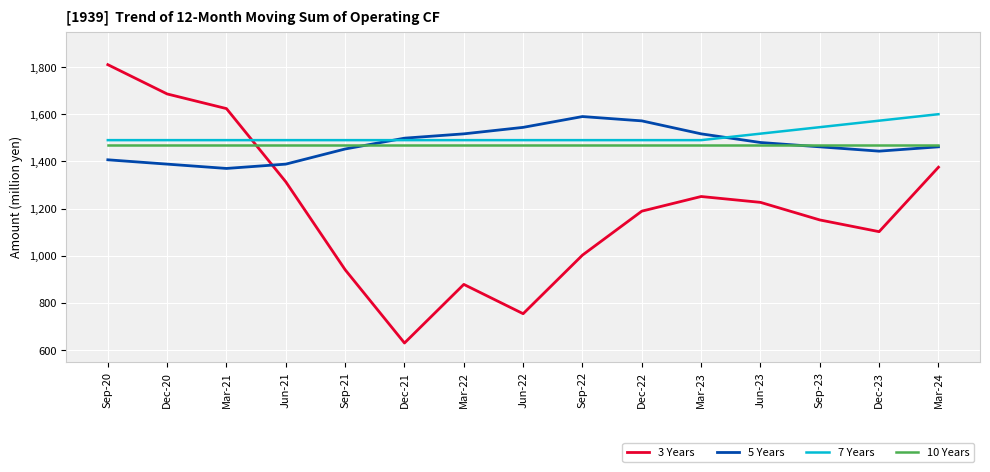

What is the highest value of the 10 Years series?

1470.0